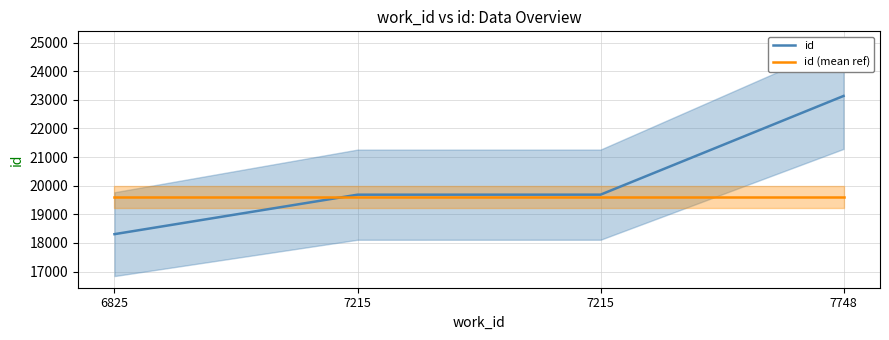

Between 6825 and 7215, which series saw the biggest shift?

id